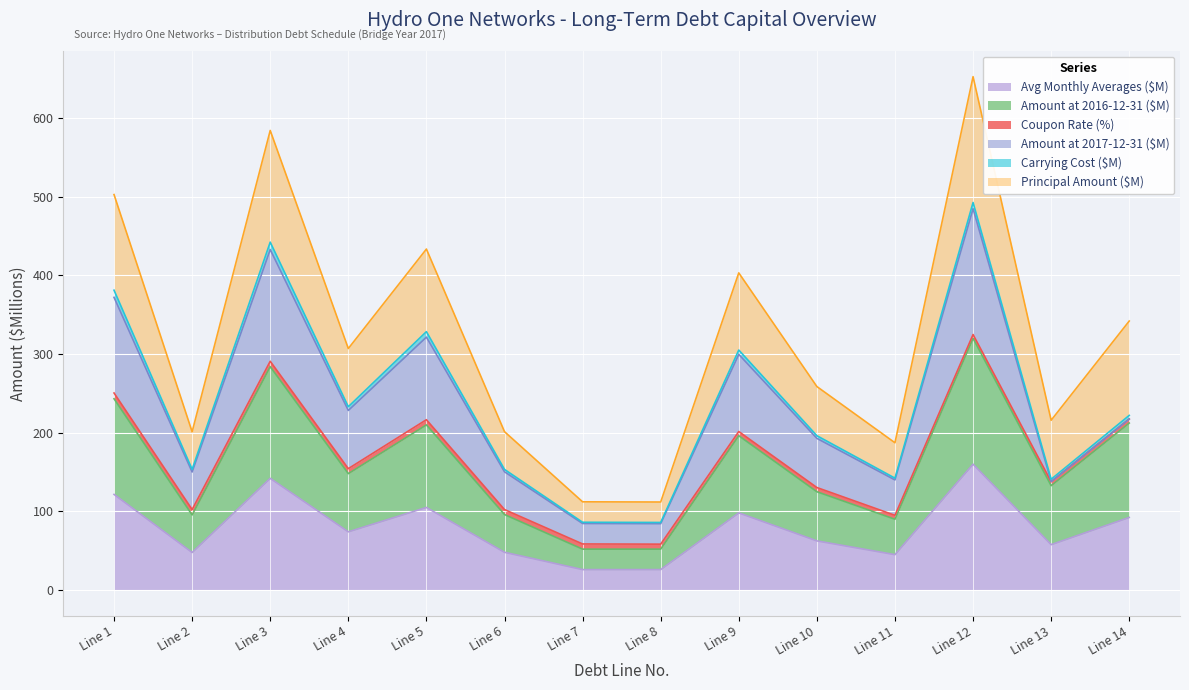

Which series has the widest spread of values?

Amount at 2016-12-31 ($M)